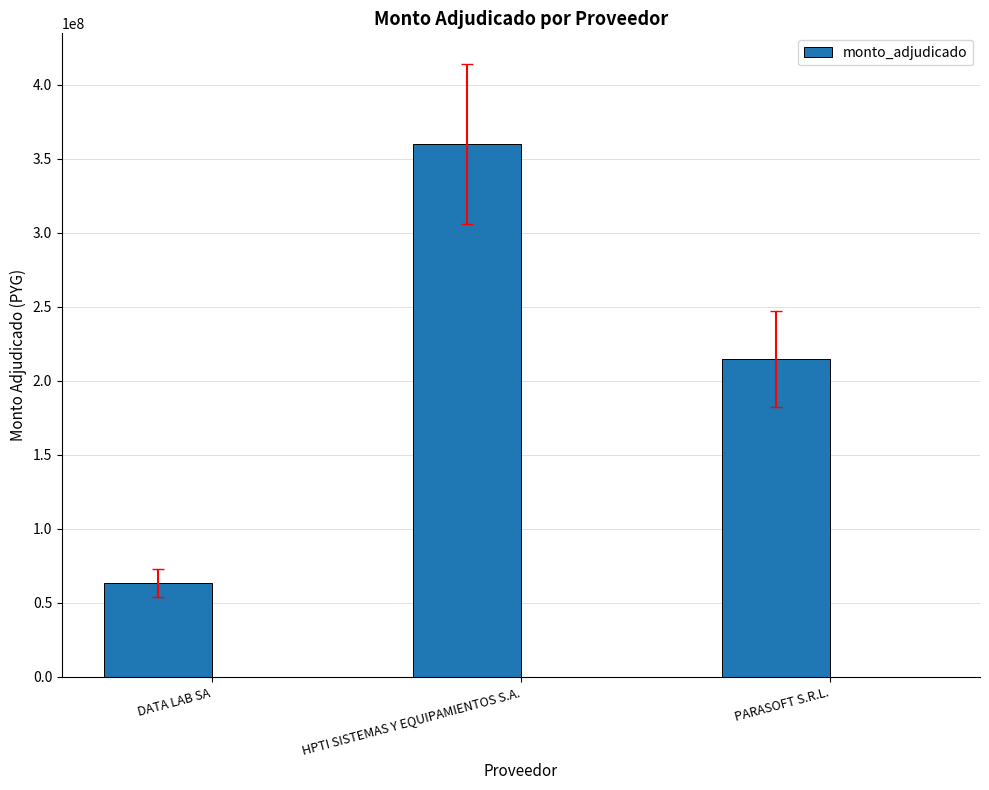

What is the greatest value displayed?

360000000